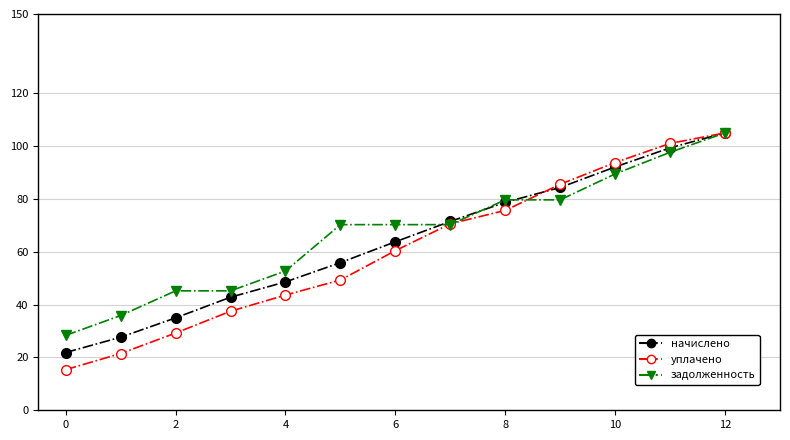

Rank the series by their average value, from highest to lowest.

задолженность, начислено, уплачено